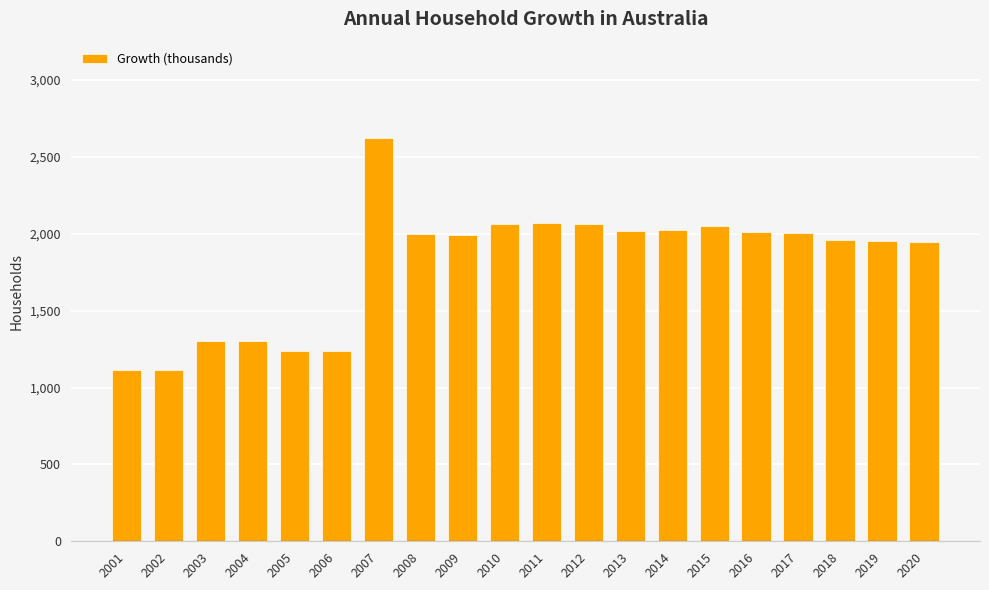

What is the change in value from 2012 to 2017?

-59